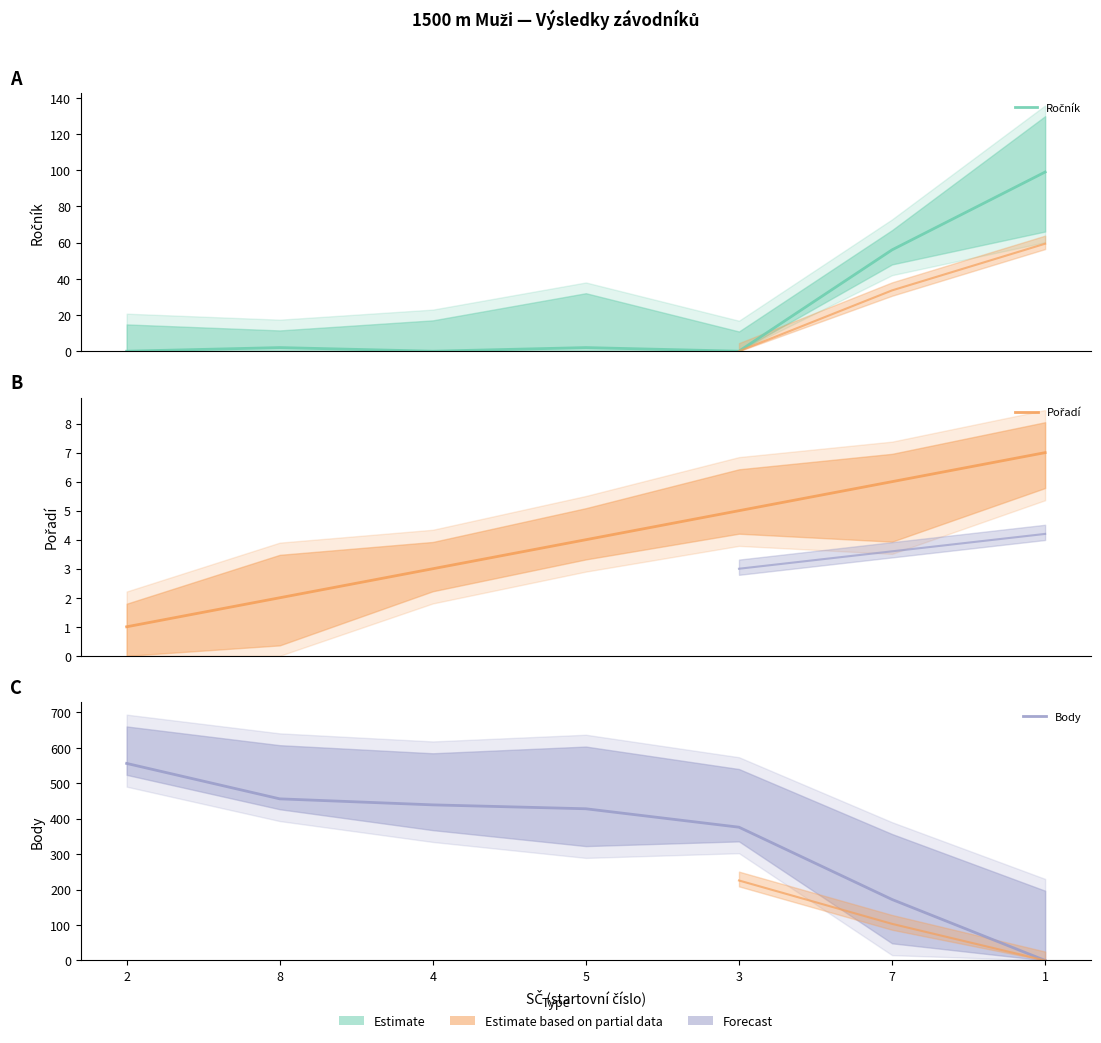

What is the difference between the maximum and second lowest values in the Body series?

384